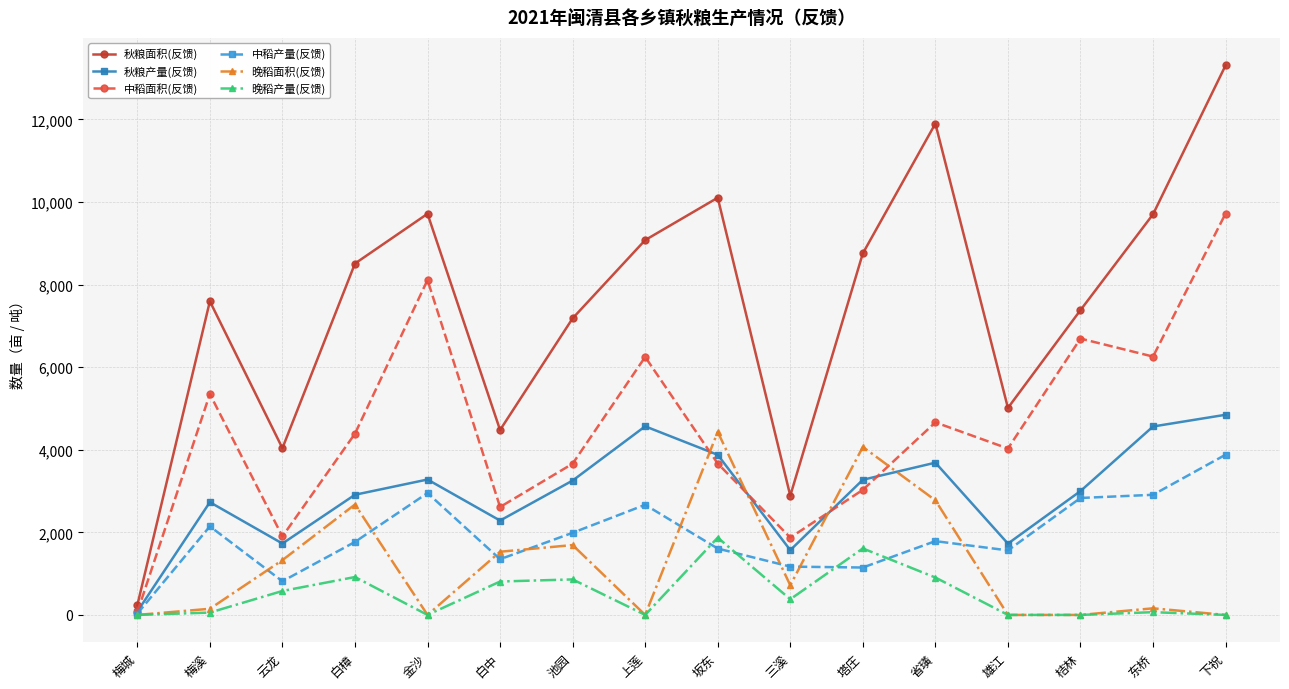

Is it true that 晚稻面积(反馈) equals 828 at 省璜?

False